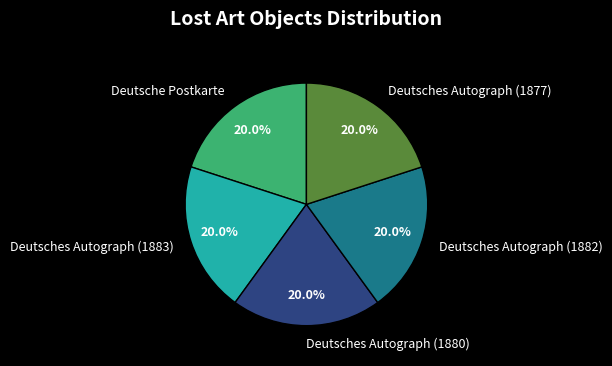

What percentage is the Deutsches Autograph (1877) slice, to the nearest percent?

20%